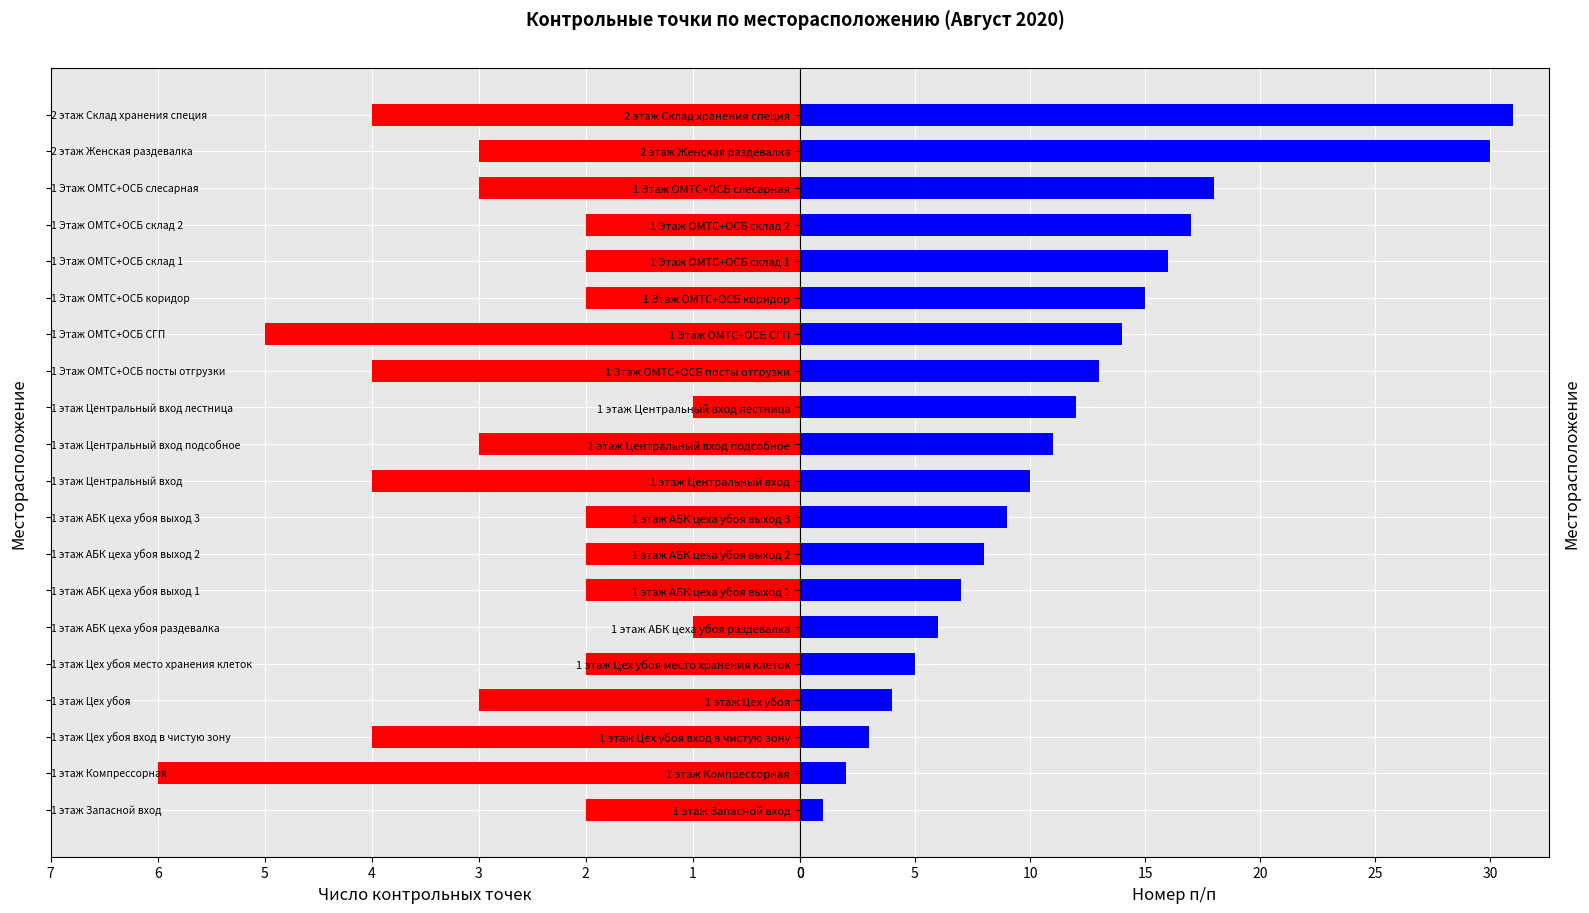

Read the Число контрольных точек value at 1 Этаж ОМТС+ОСБ склад 1.

2